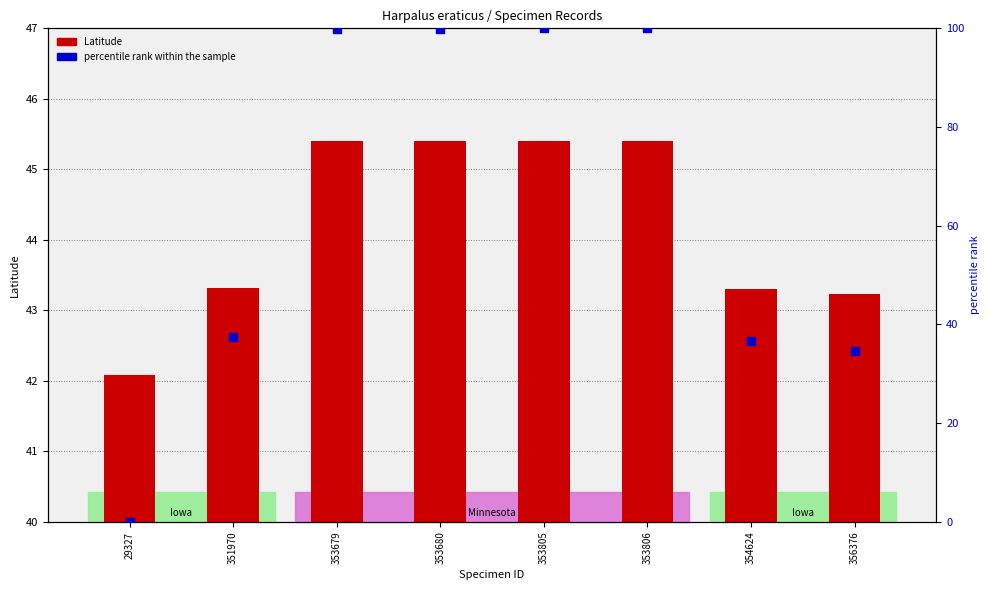

Which series has the largest total across all categories?

percentile rank within the sample